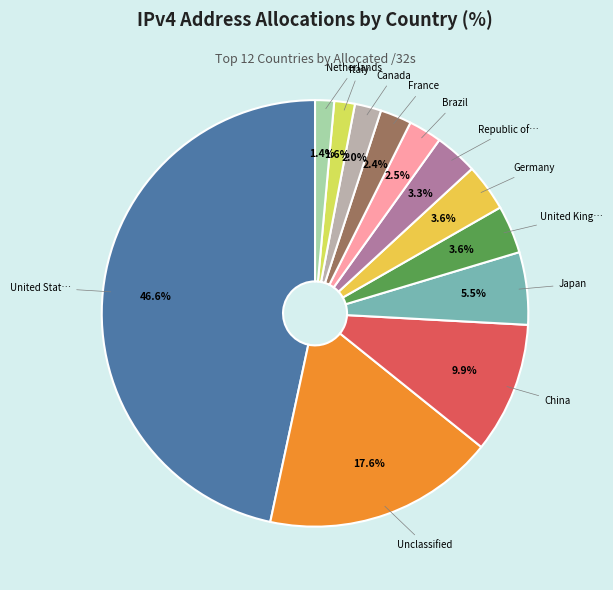

How many segments does this pie chart have?

12